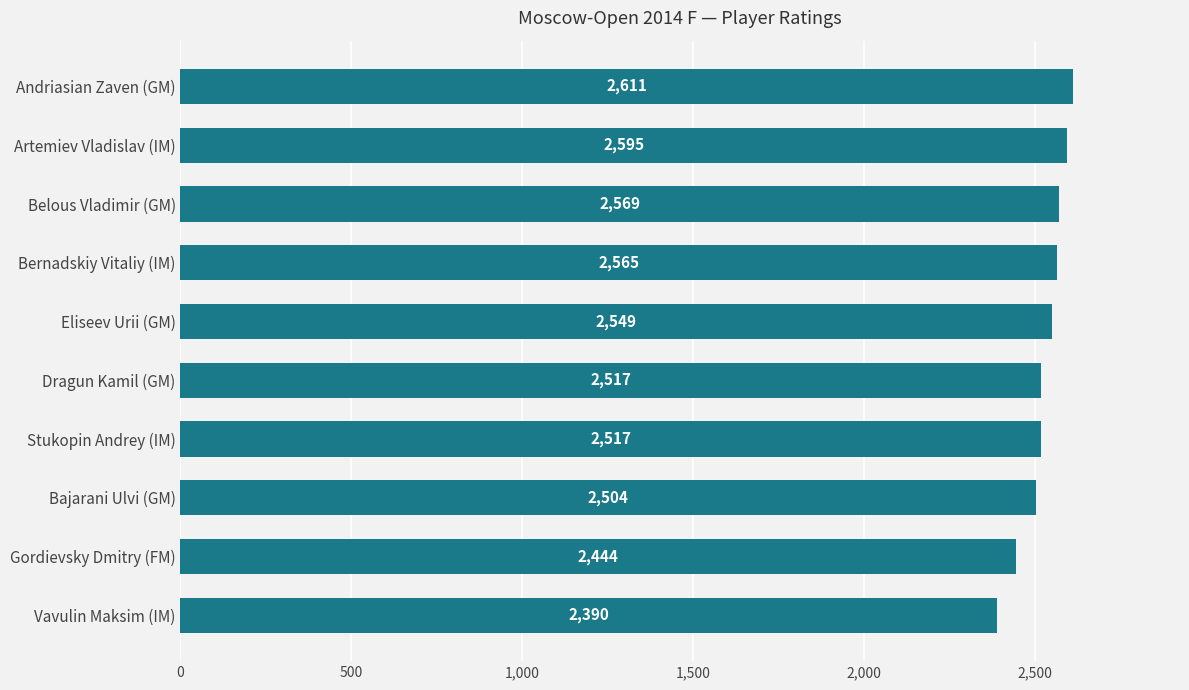

What is the value of the 9th bar from the top?

2444